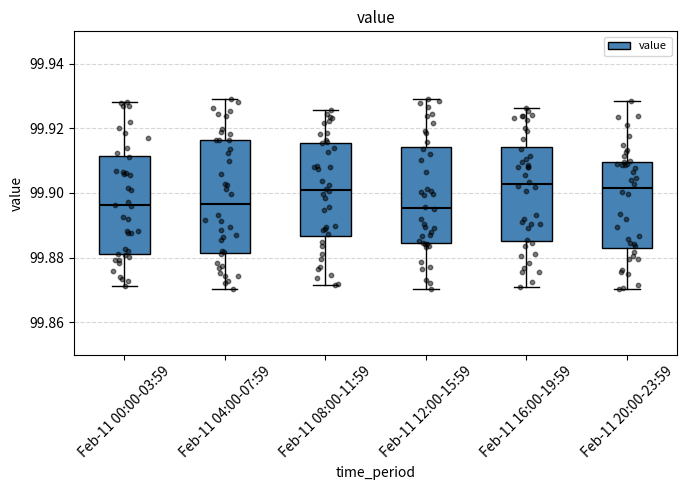

Reading left to right, transcribe this box plot: for each box, give where its median line is, the range the box spans, and where its two whiskers end, as read against the y-axis. The values are not printed on the chart, so give them approximately, as read against the axis.

Feb-11 00:00-03:59: median 99.896, box 99.880 to 99.912, whiskers 99.872 to 99.928
Feb-11 04:00-07:59: median 99.896, box 99.882 to 99.916, whiskers 99.870 to 99.930
Feb-11 08:00-11:59: median 99.900, box 99.886 to 99.916, whiskers 99.872 to 99.926
Feb-11 12:00-15:59: median 99.896, box 99.884 to 99.914, whiskers 99.870 to 99.930
Feb-11 16:00-19:59: median 99.902, box 99.886 to 99.914, whiskers 99.870 to 99.926
Feb-11 20:00-23:59: median 99.902, box 99.884 to 99.910, whiskers 99.870 to 99.928